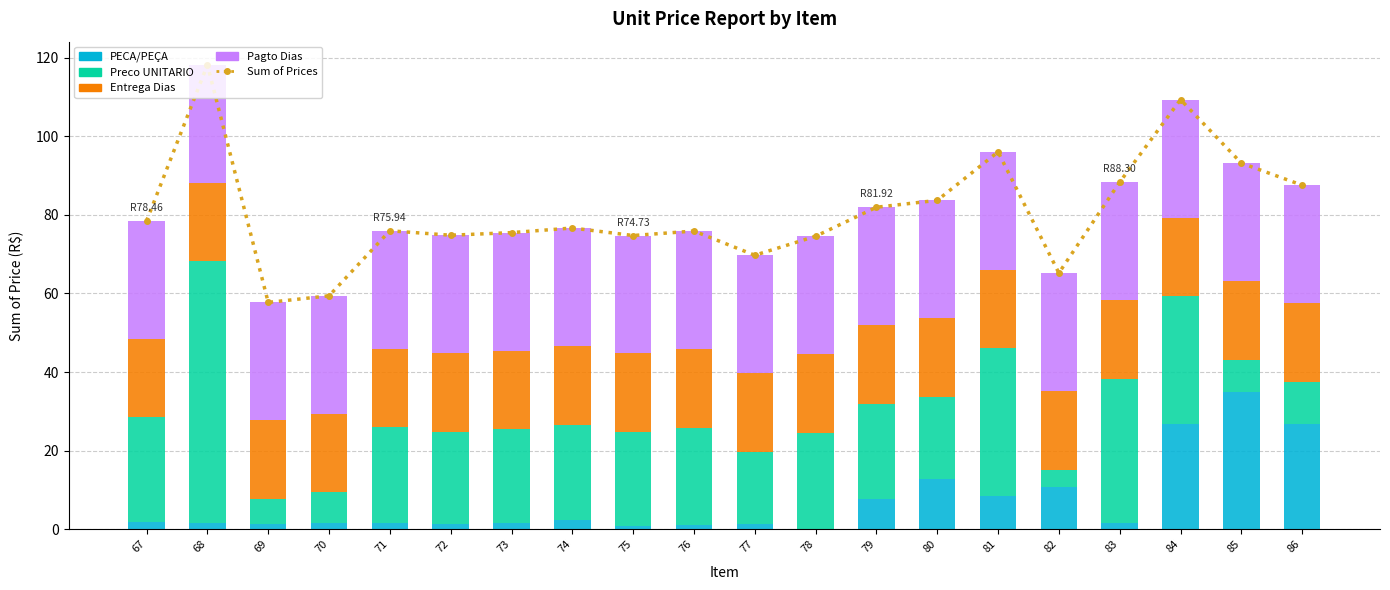

How many groups of bars are there?

20